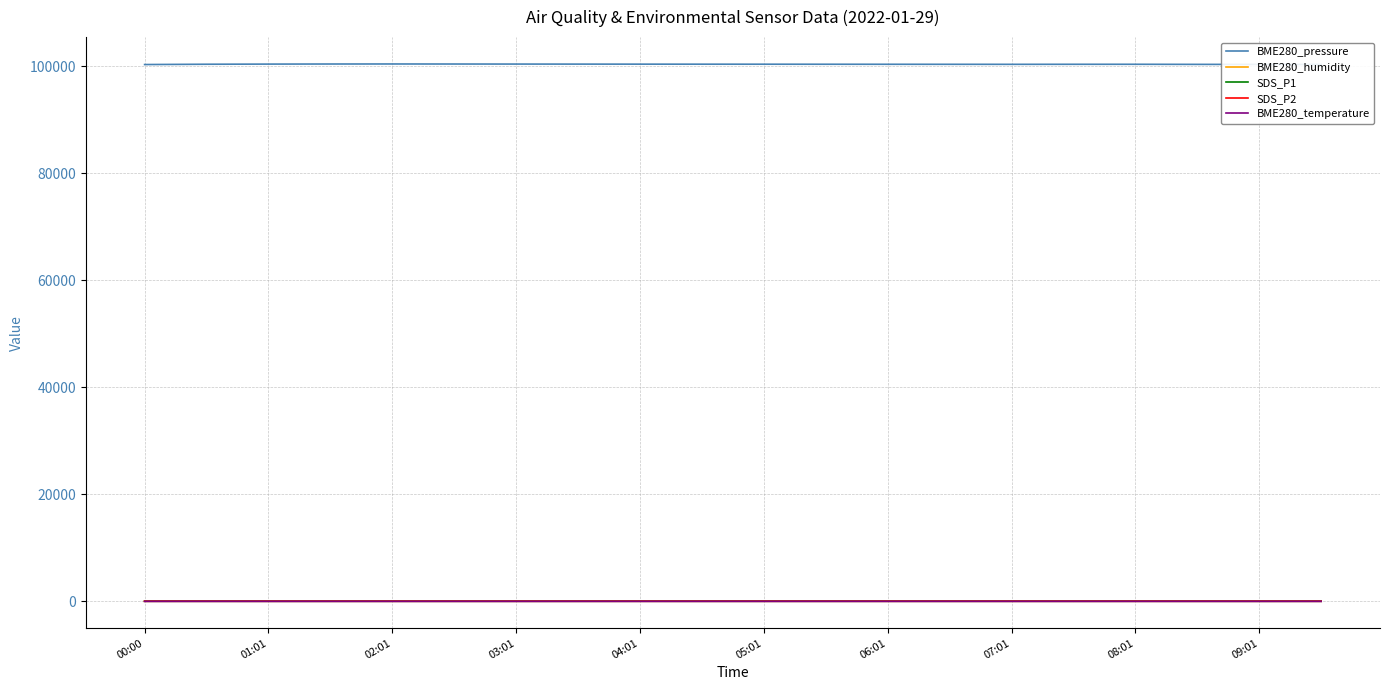

Which series has the largest range (max minus min)?

BME280_pressure